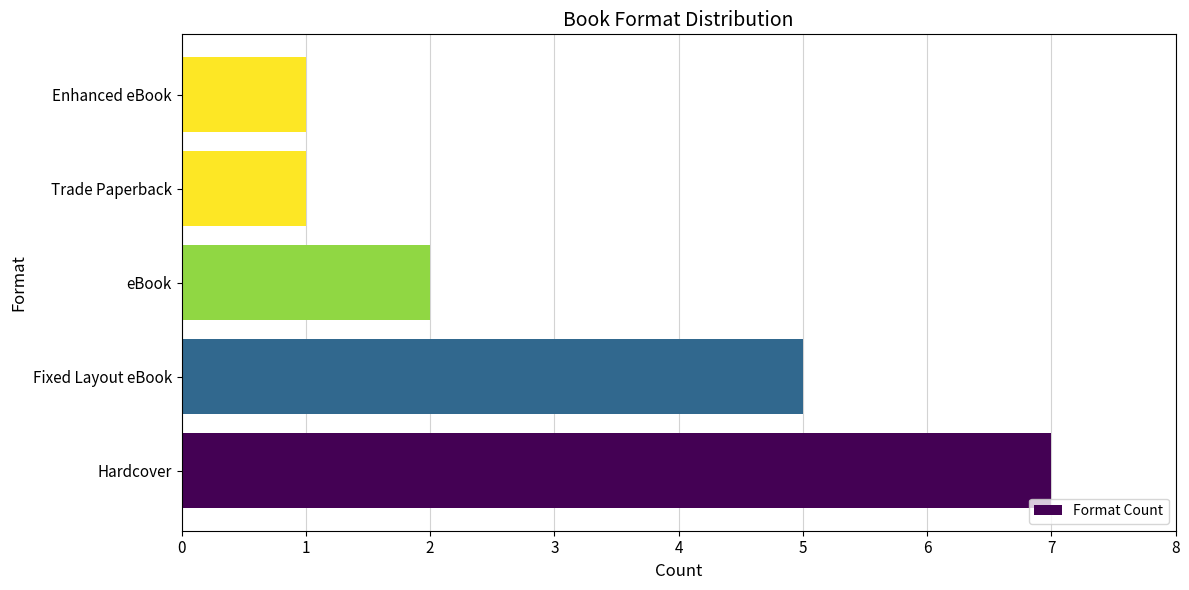

At which label is the value closest to 4?

Fixed Layout eBook